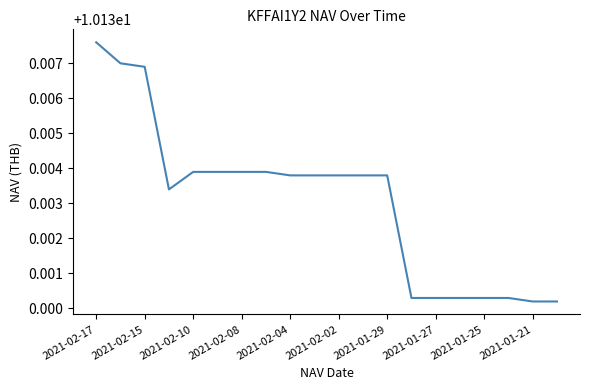

Which category has the highest value across all series?

2021-02-17